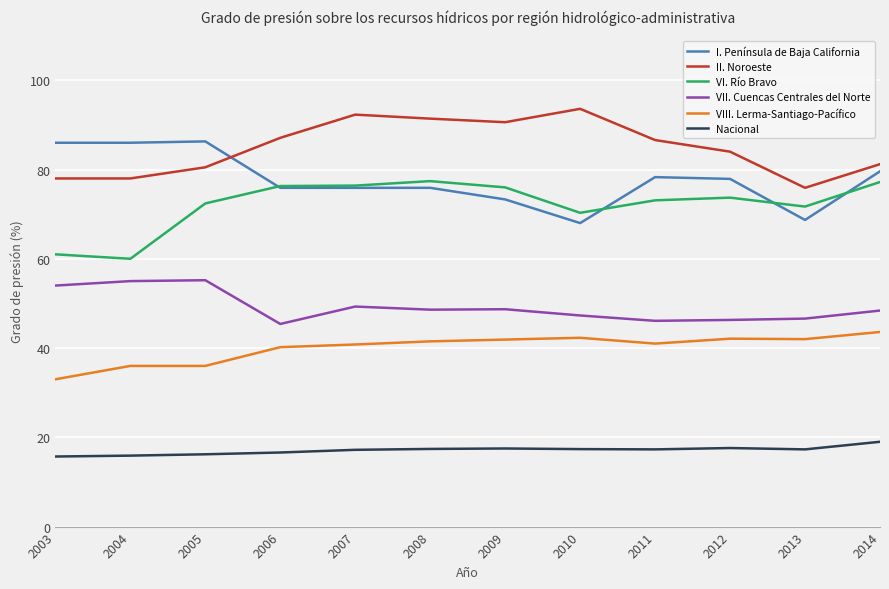

Is it true that VIII. Lerma-Santiago-Pacífico equals 14.9 at 2006?

False